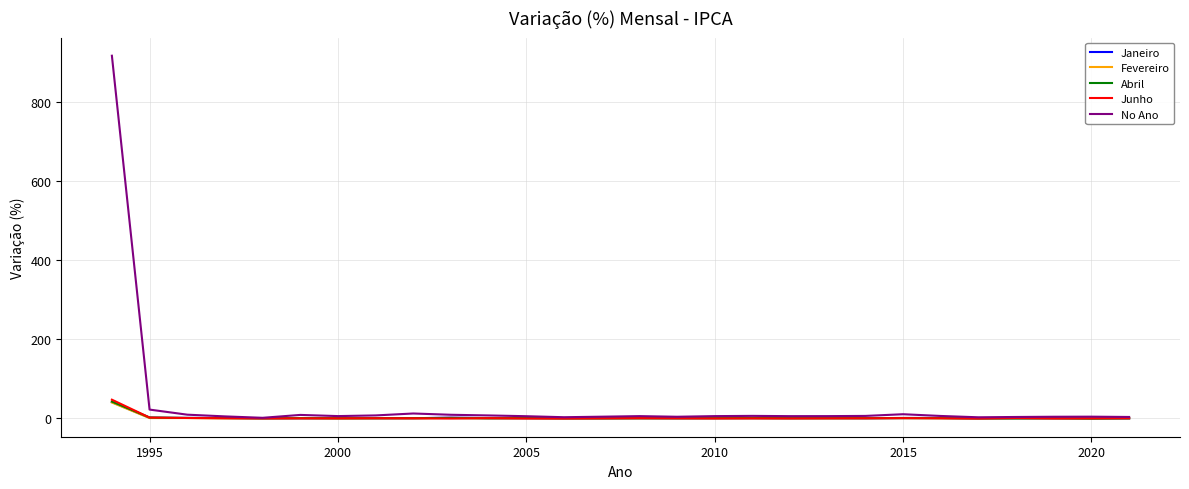

What is the greatest value displayed?

916.5